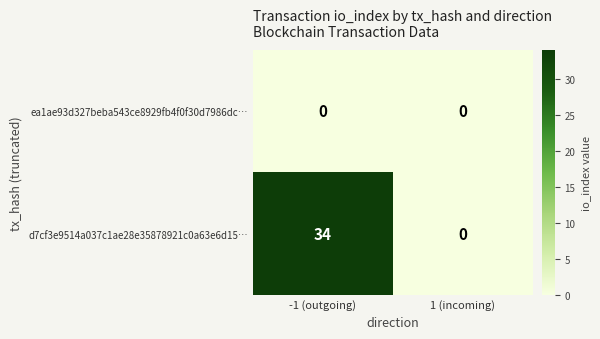

Reading right to left, list all the values displayed in this chart.

ea1ae93d327beba543ce8929fb4f0f30d7986dc…: 0	0
d7cf3e9514a037c1ae28e35878921c0a63e6d15…: 0	34